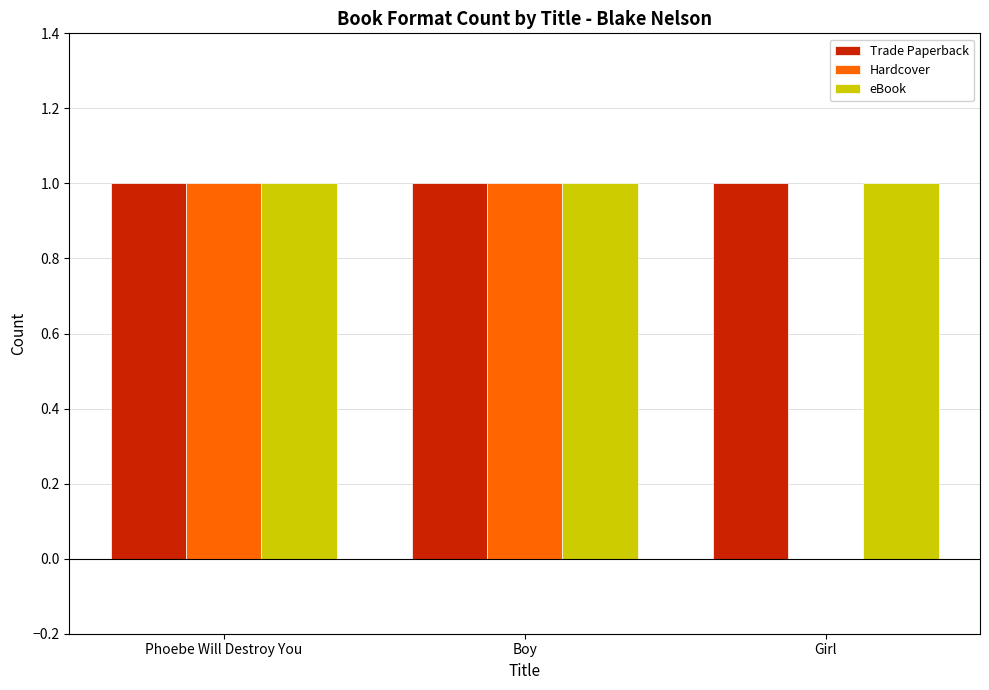

What is the total value across all series at Phoebe Will Destroy You?

3